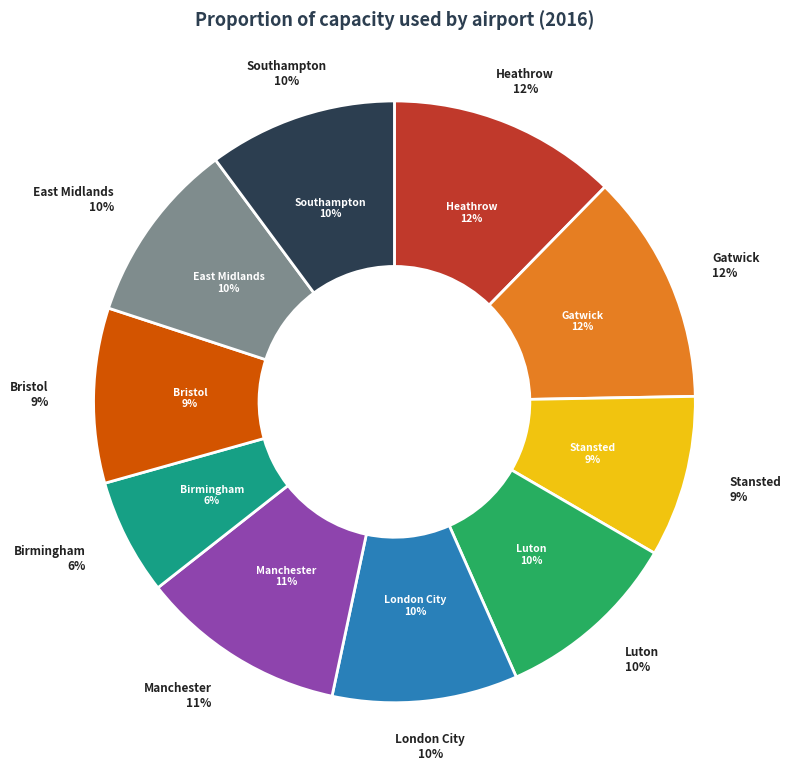

What is the largest slice in the pie chart?

Gatwick